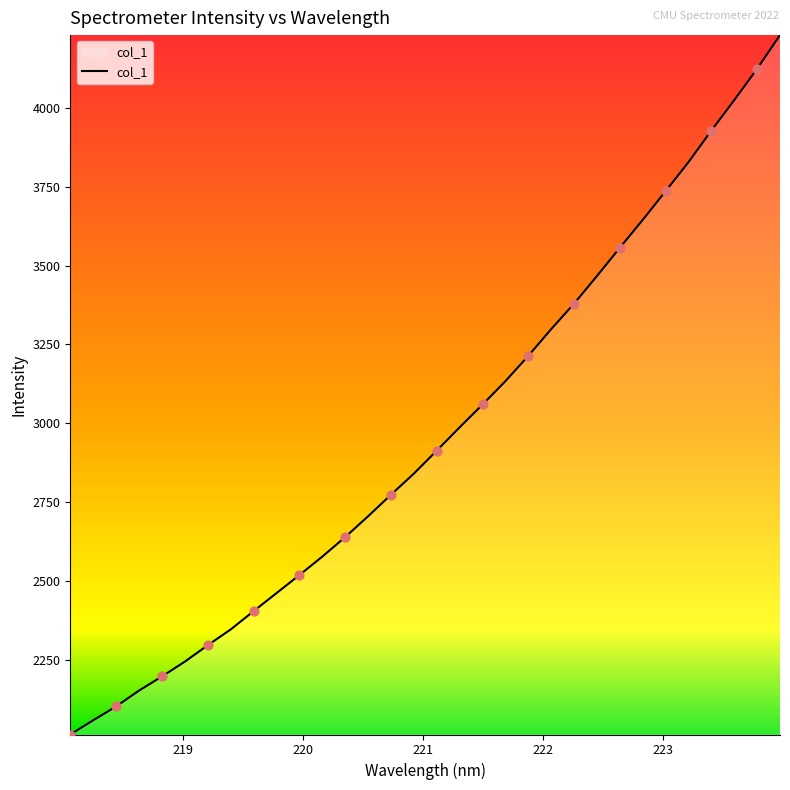

What is the smallest value displayed?

2012.2